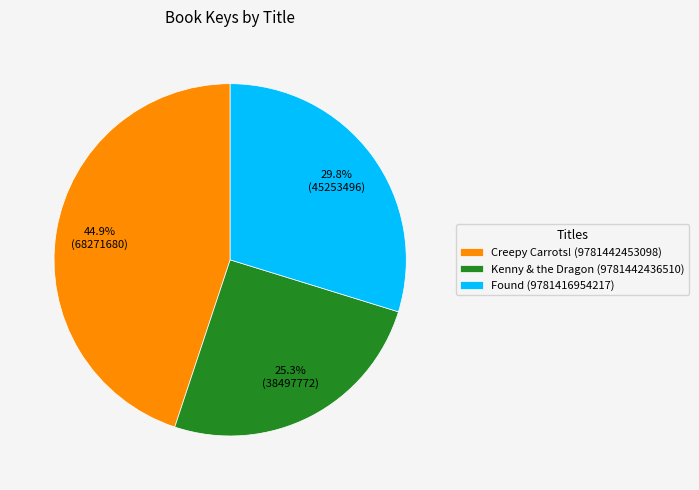

Which slice is the largest?

Creepy Carrots! (9781442453098)